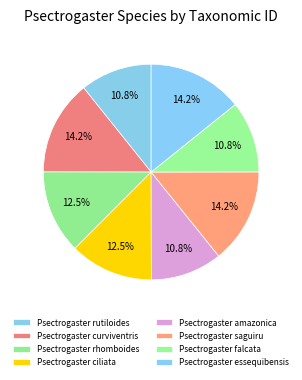

How many segments does this pie chart have?

8